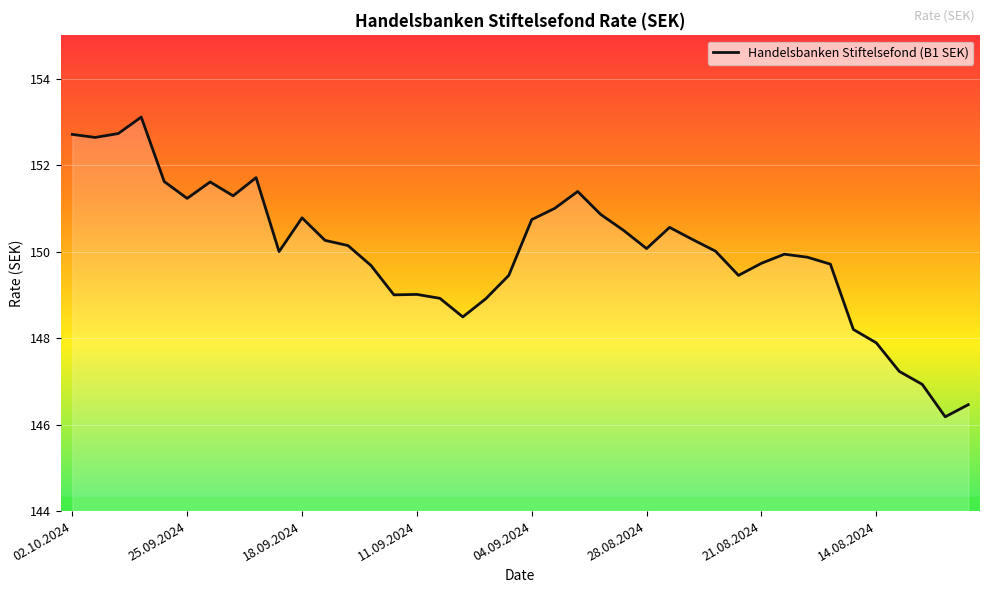

What is the difference between the maximum and minimum values?

6.9